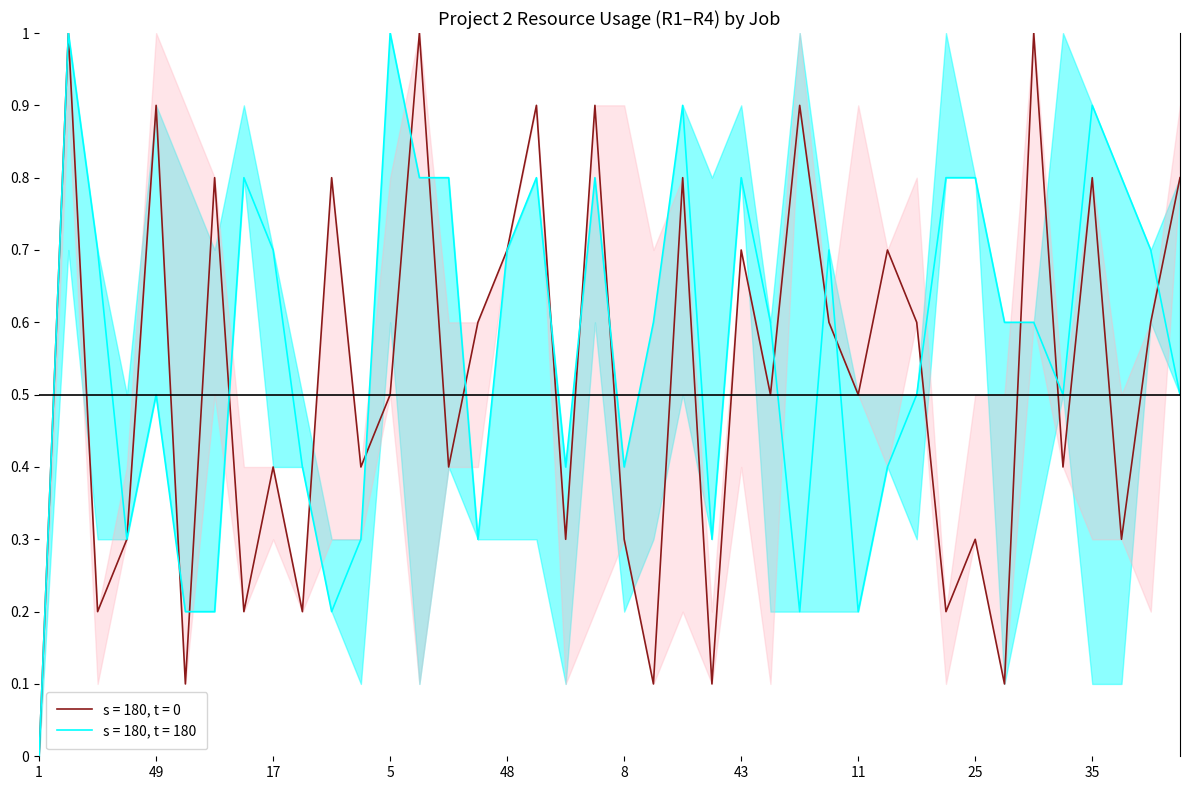

At how many categories does at least one series exceed 0?

39